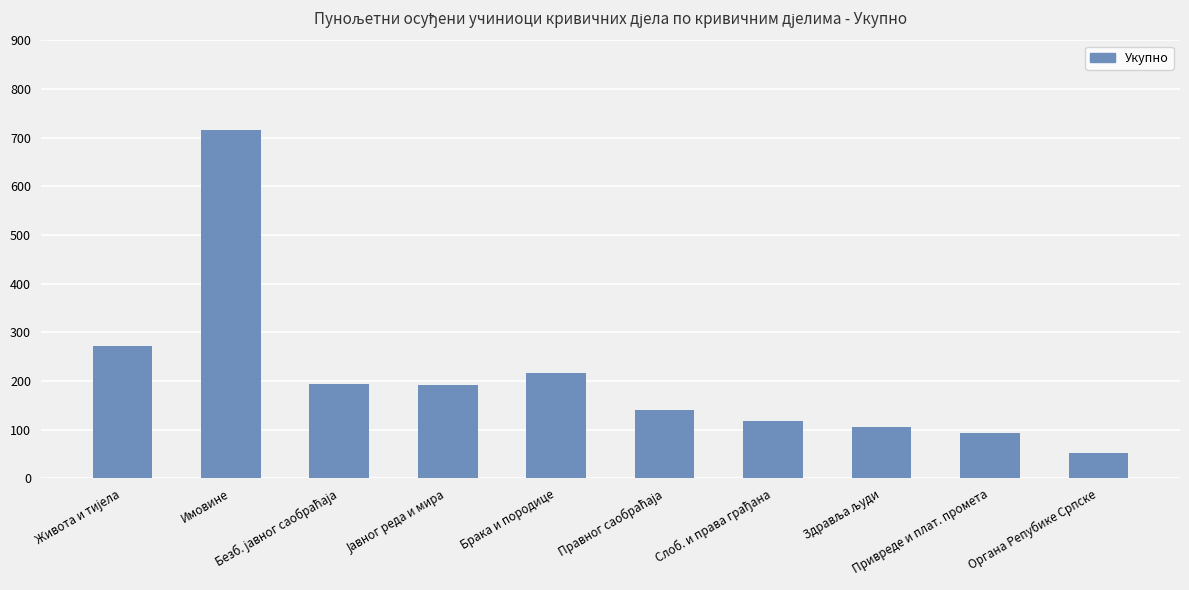

What is the greatest value displayed?

715